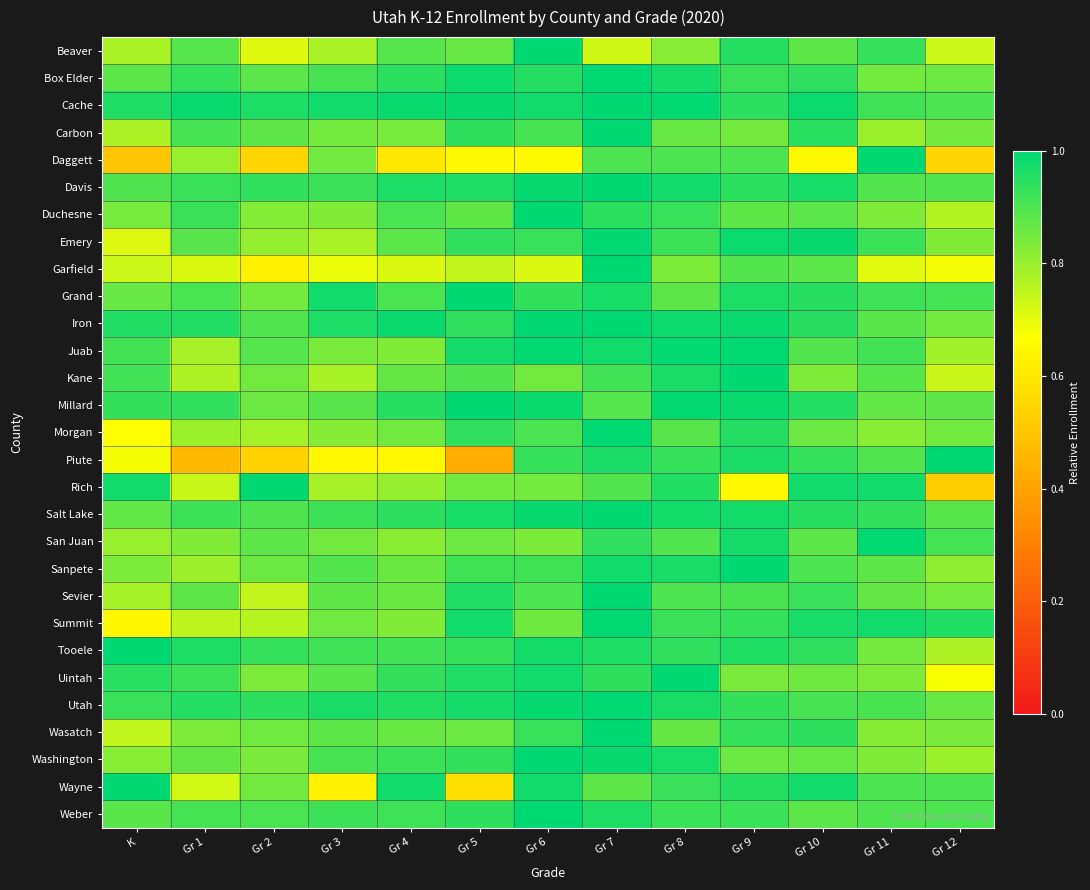

What is the greatest value displayed?

1.0